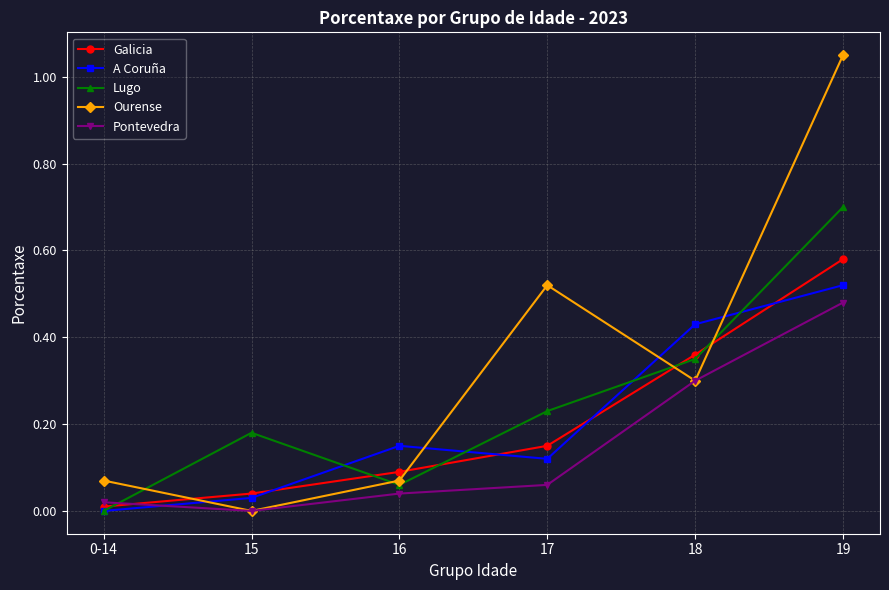

Which series has the largest range (max minus min)?

Ourense